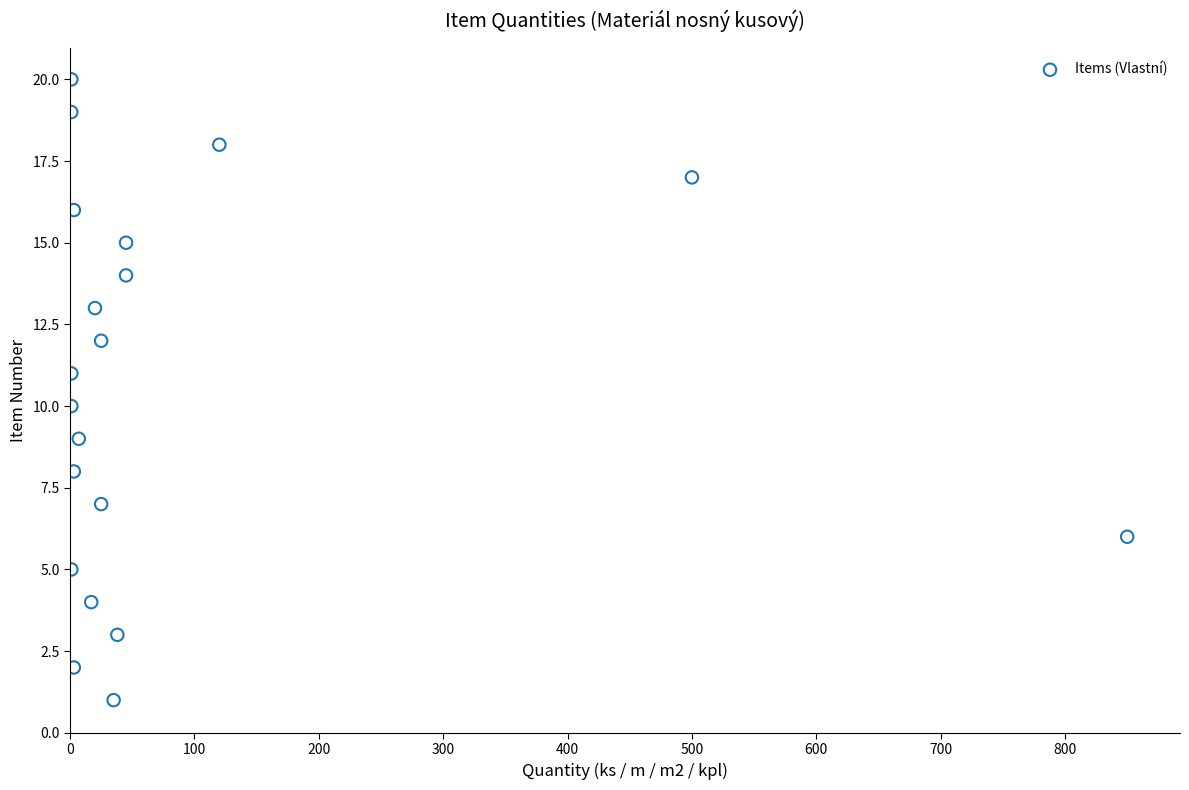

What is the range of X values (max minus min)?

849